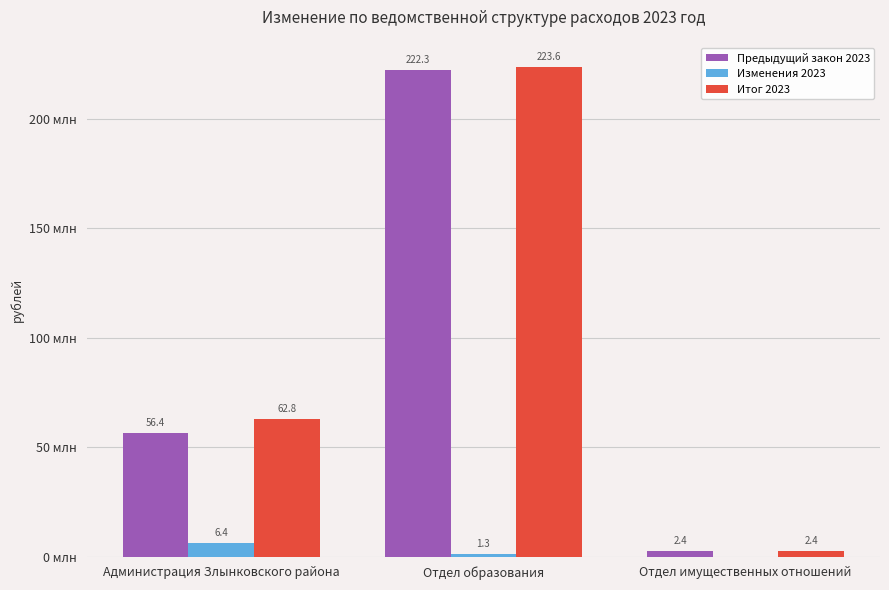

Rank the categories by Предыдущий закон 2023 value from lowest to highest.

Отдел имущественных отношений, Администрация Злынковского района, Отдел образования